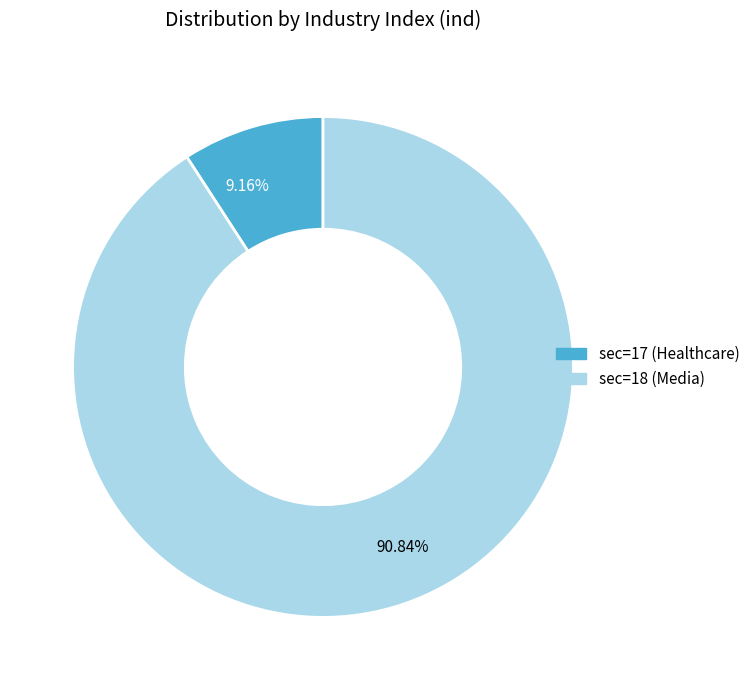

Is there a majority slice in this chart?

Yes